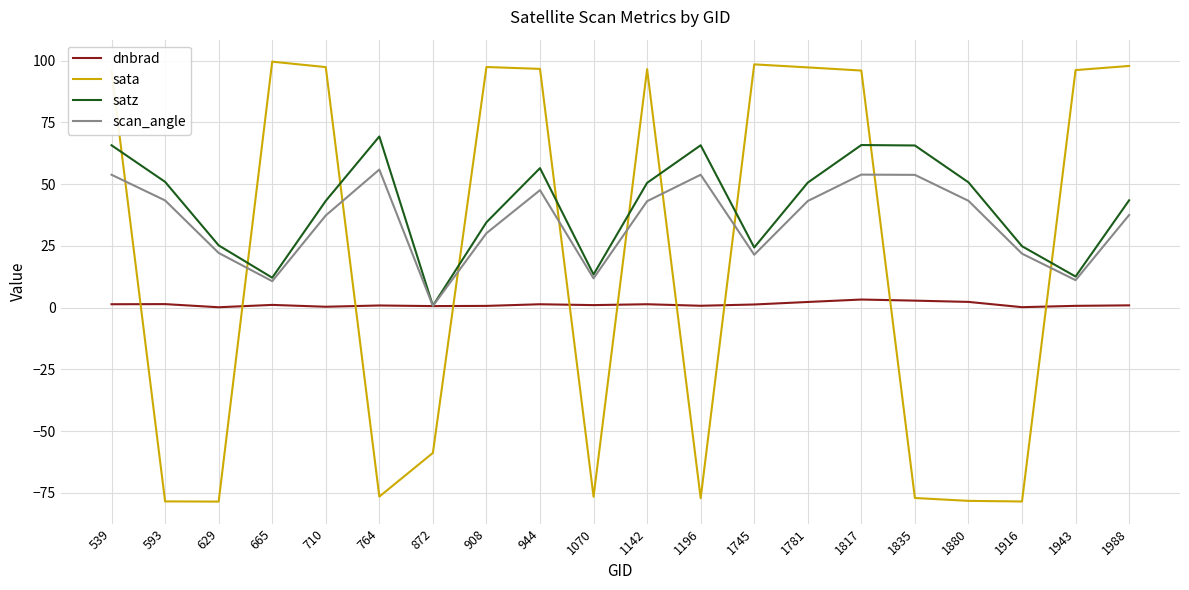

Is the value of scan_angle at 944 greater than the value of satz at 944?

No